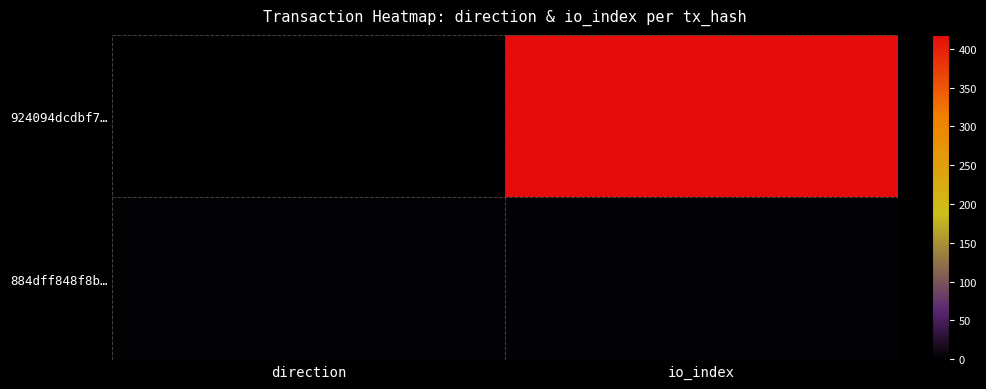

Reading left to right, extract all data points from this chart.

924094dcdbf7…: direction=-1	io_index=418
884dff848f8b…: direction=1	io_index=1